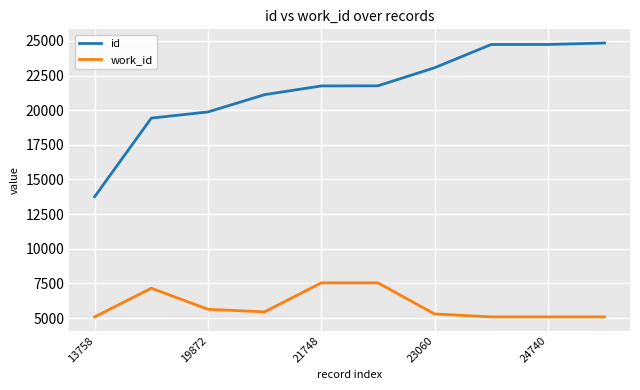

What is the highest value of the id series?

24844